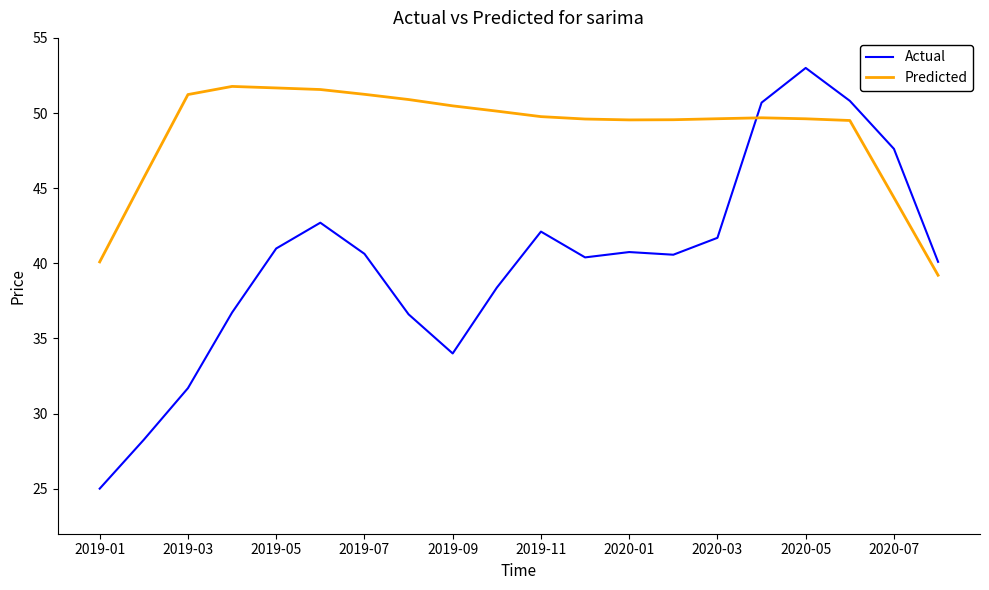

What is the maximum value shown in the chart?

53.0